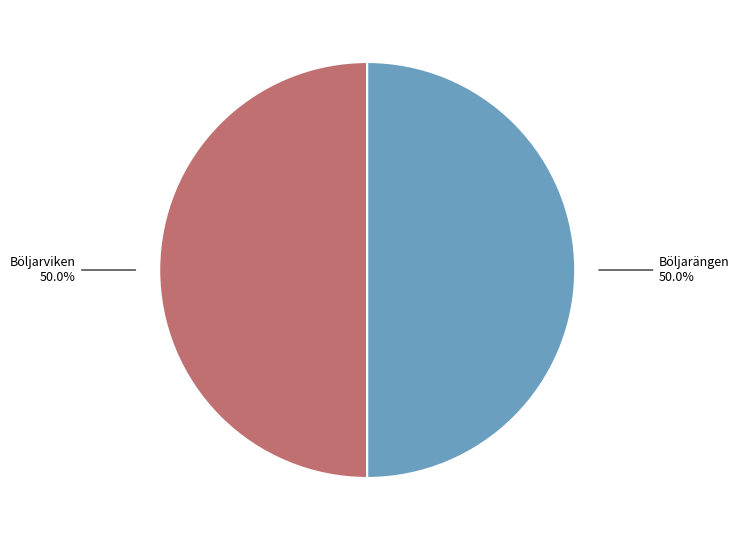

Is it true that Böljarviken is 50% of the pie?

True